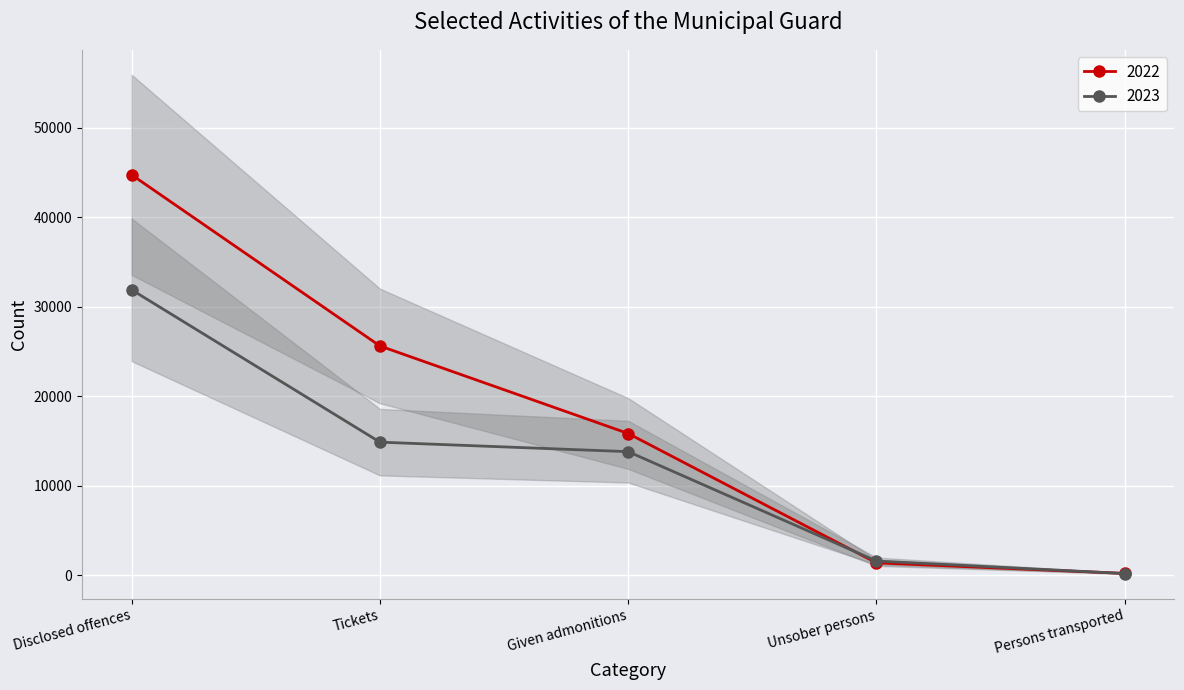

At Unsober persons, list the series in order from largest to smallest.

2023, 2022